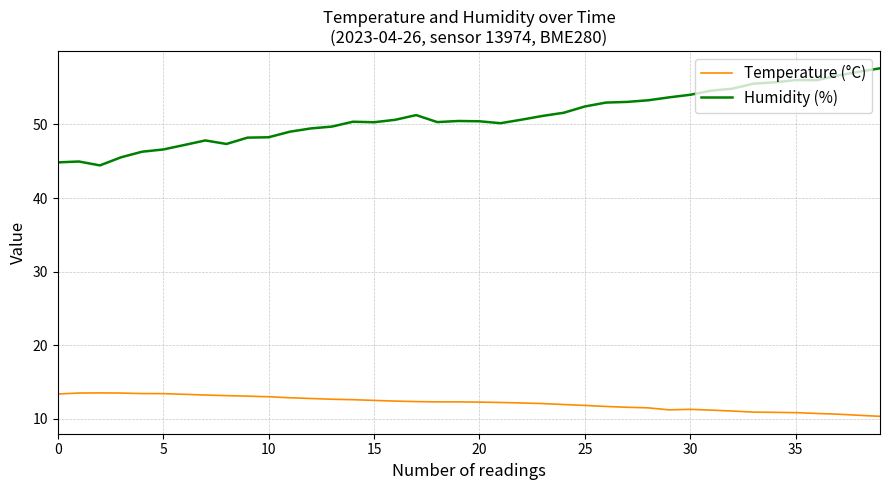

Which series has the largest total across all categories?

Humidity (%)